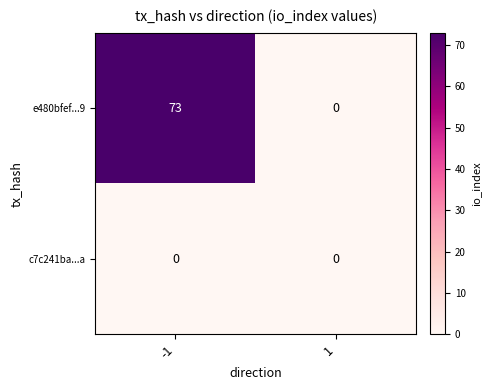

How many values in the e480bfef...9 series are below 73?

1